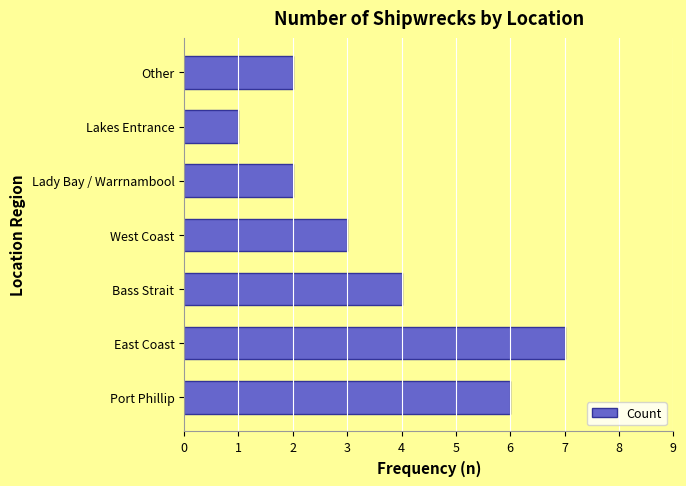

What is the smallest value displayed?

1